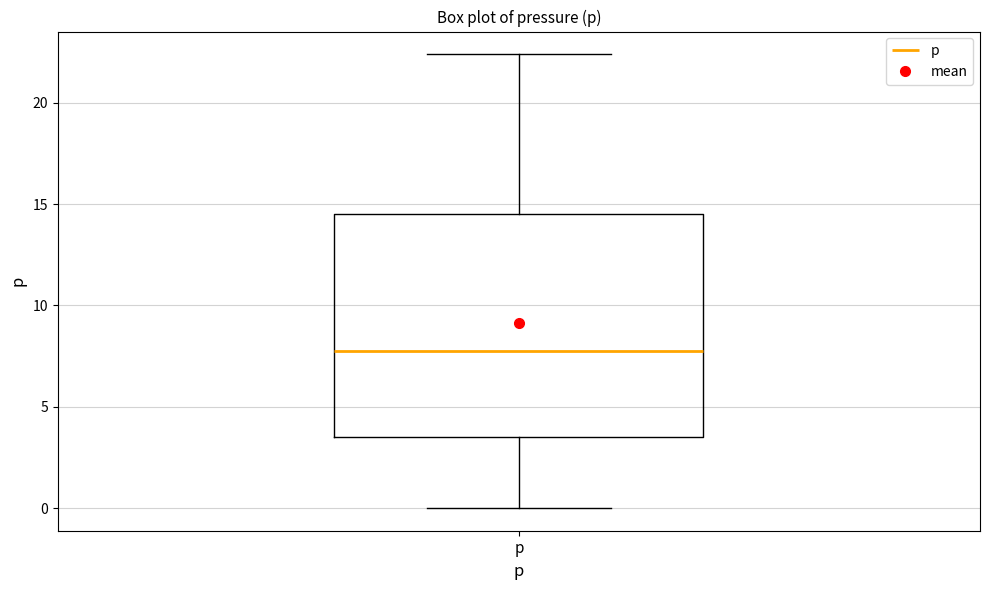

Read this box plot against the y-axis: the position of the median line, the range covered by the box, and the ends of both whiskers. The values are not printed on the chart, so give them approximately, as read against the axis.

median 8.0, box 3.5 to 14.5, whiskers 0.0 to 22.5